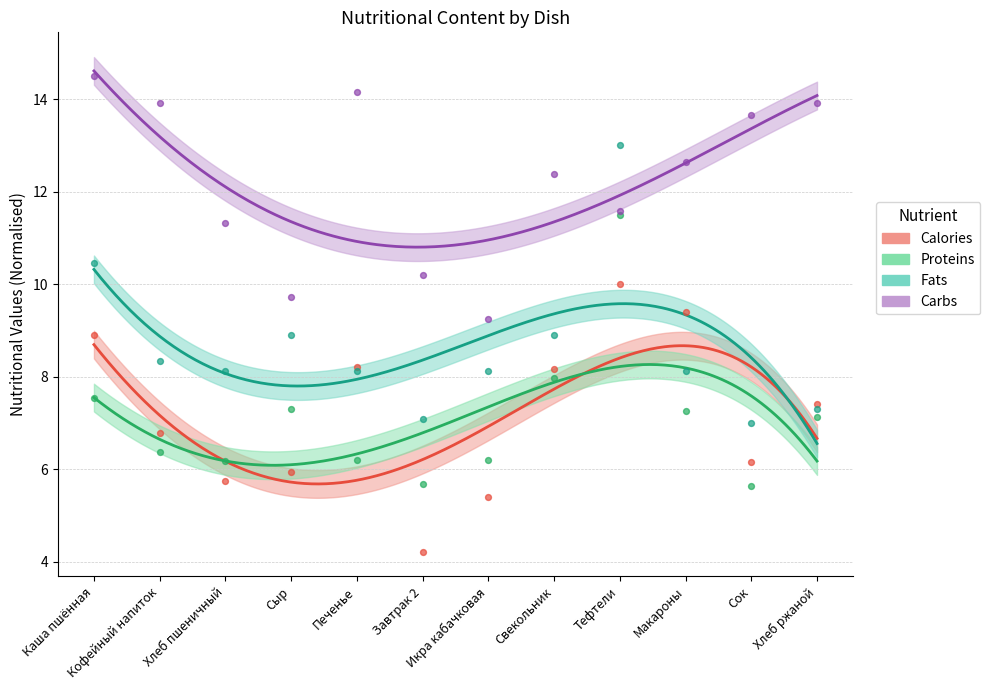

Which series has the largest Y range (max minus min)?

Fats